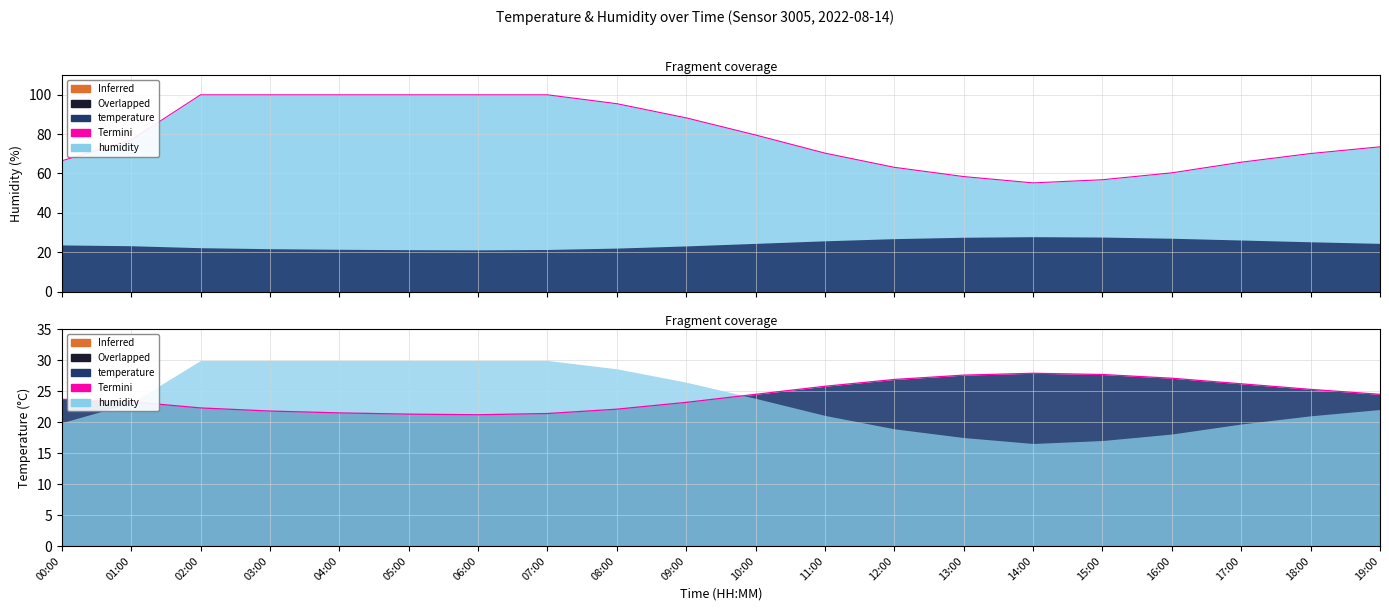

What is the total value across all series at 14:00?

83.1